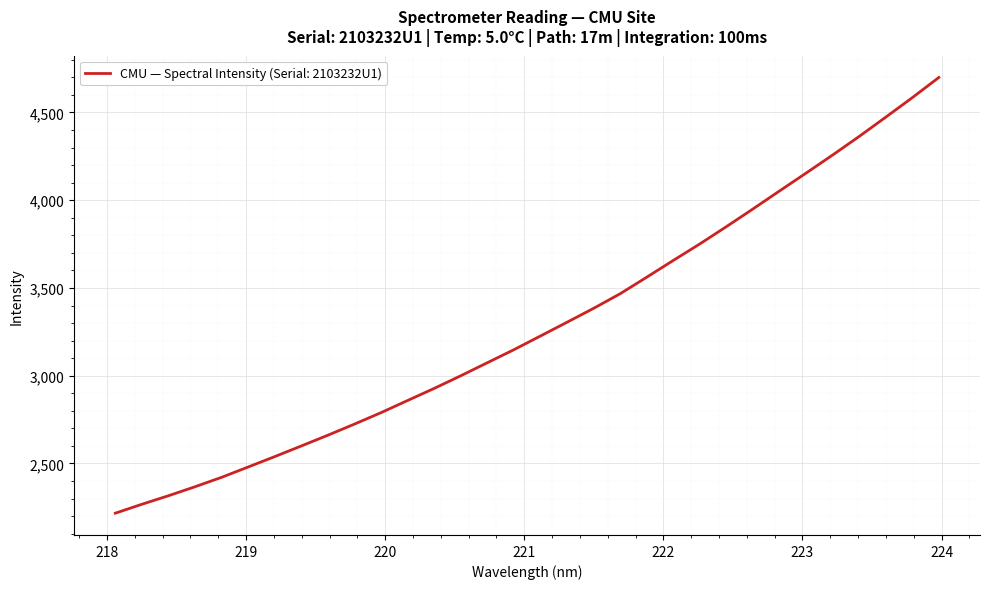

What is the smallest value displayed?

2216.8